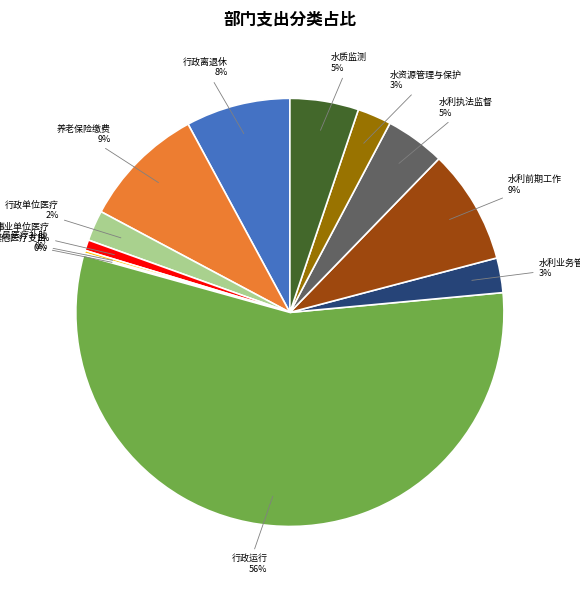

Combined, do 行政离退休 and 行政运行 account for over 50%?

Yes